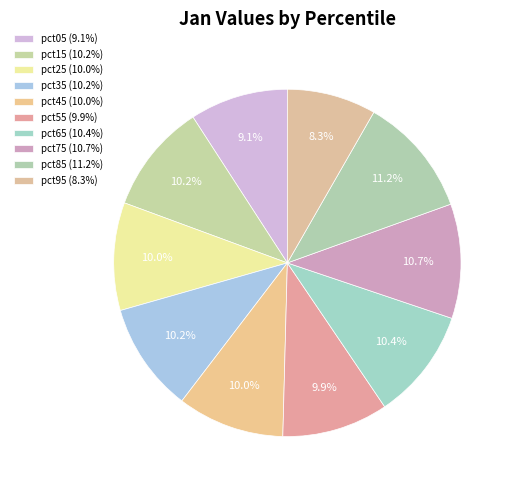

Which slice is the largest?

pct85